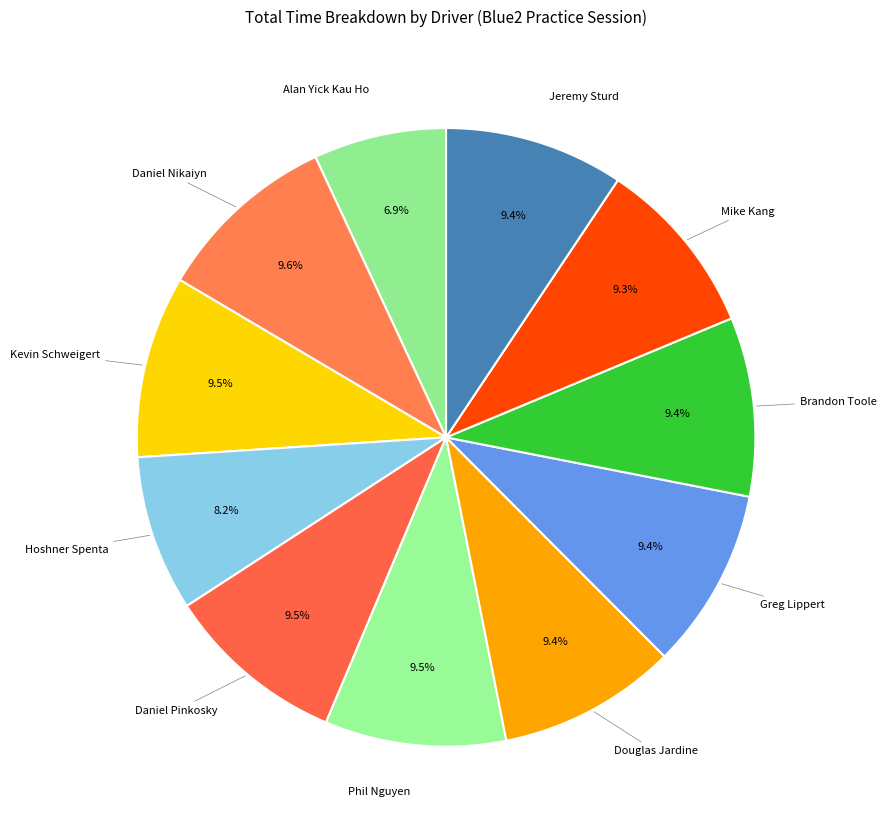

Which slice is the largest?

Daniel Nikaiyn